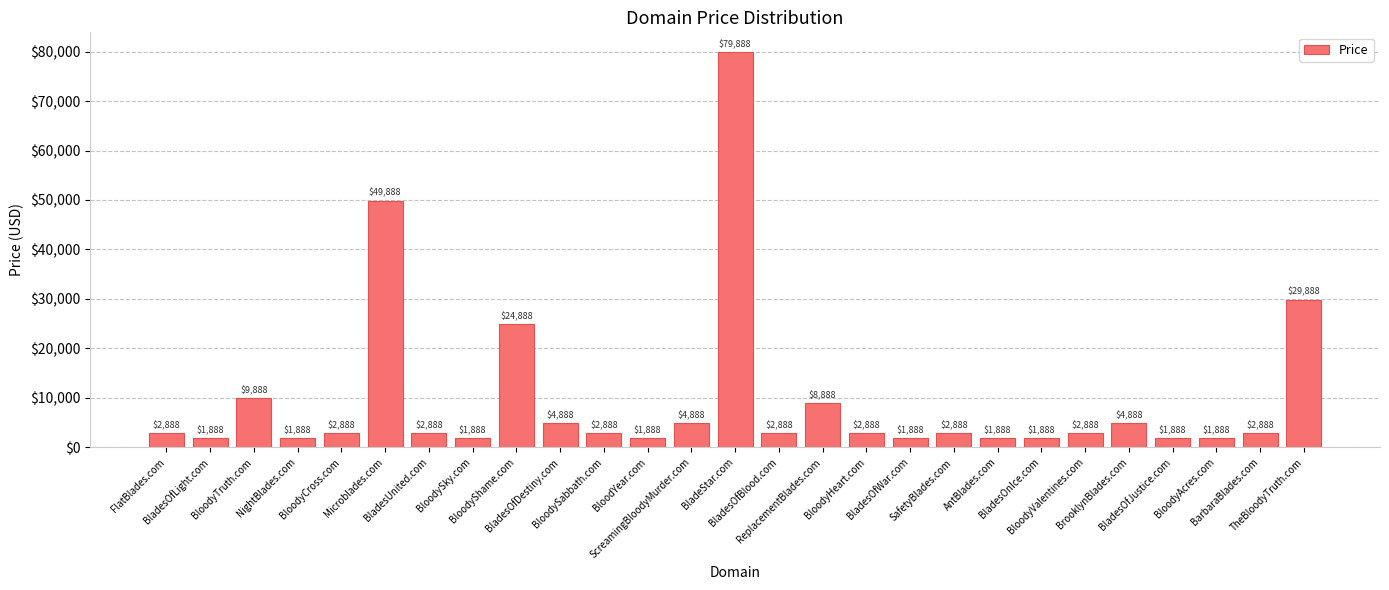

What is the smallest value displayed?

1888